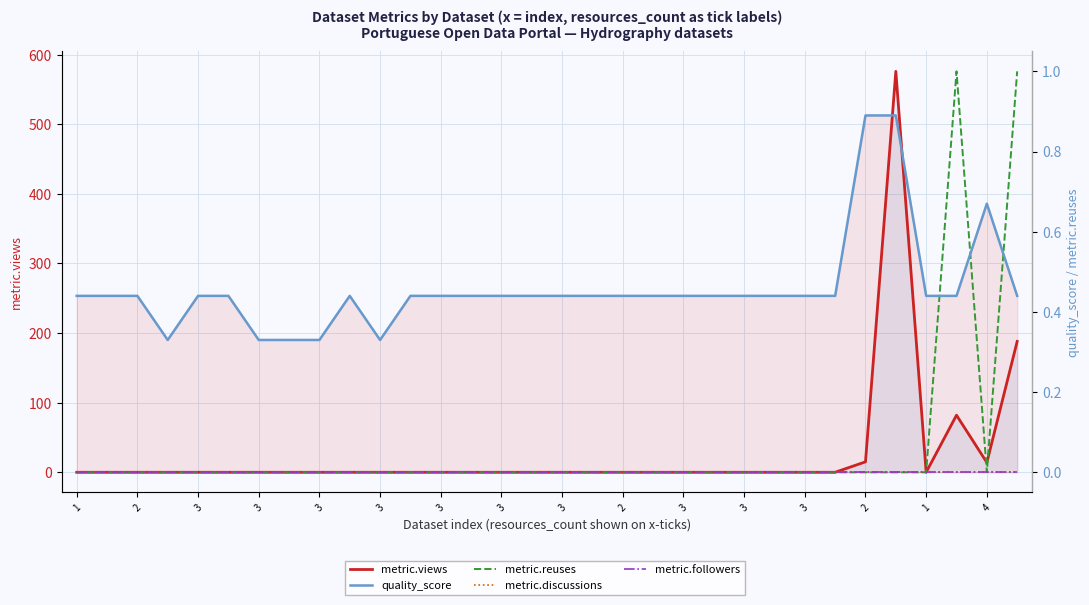

What is the greatest value displayed?

576.0